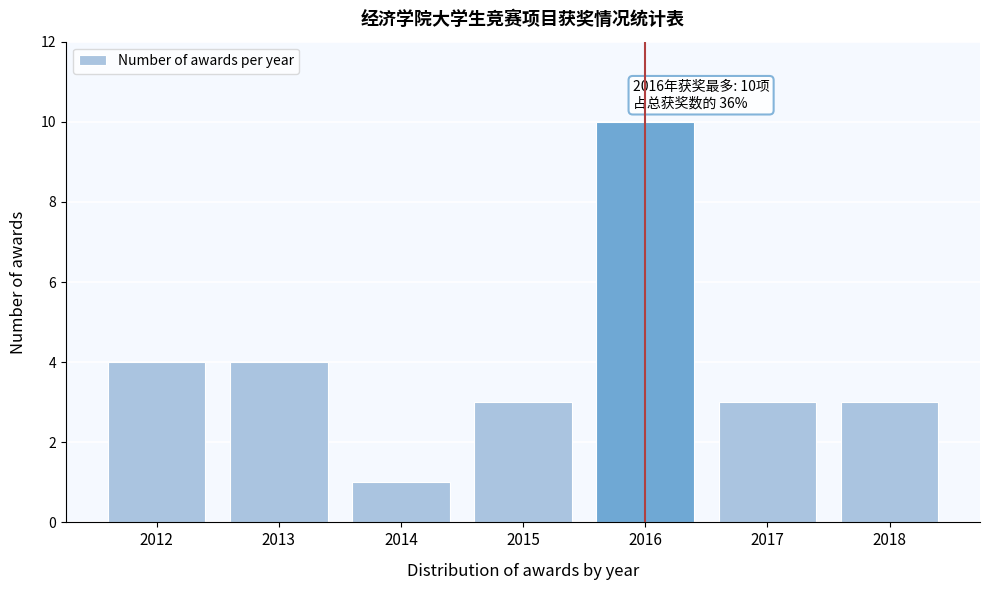

Reading right to left, extract all data points from this chart.

3	3	10	3	1	4	4